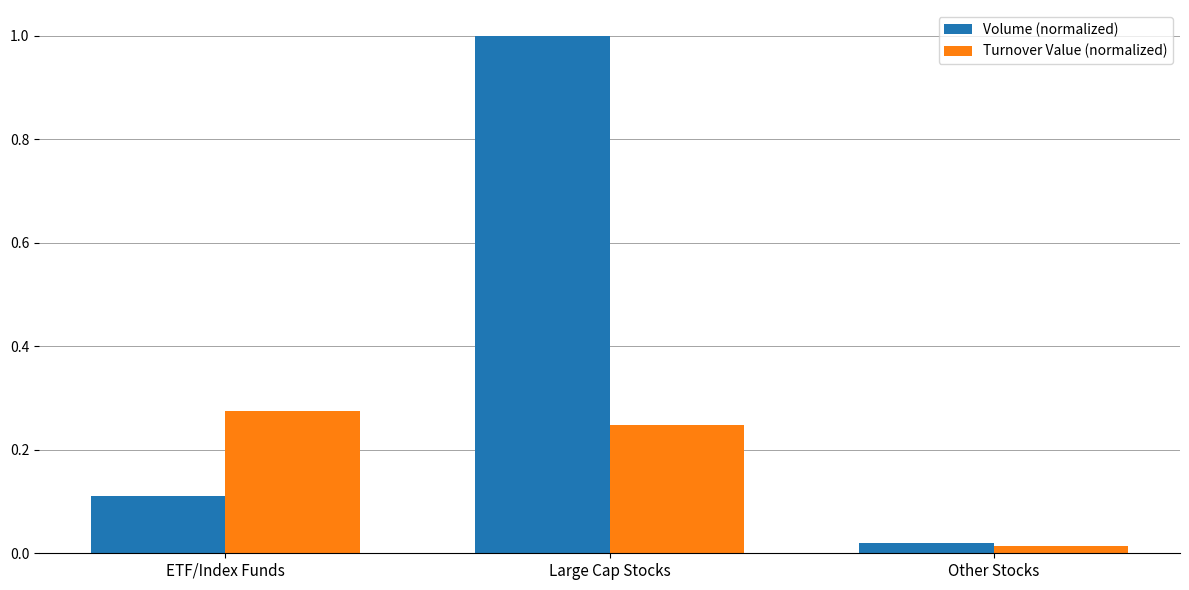

Which series has the widest spread of values?

Volume (normalized)